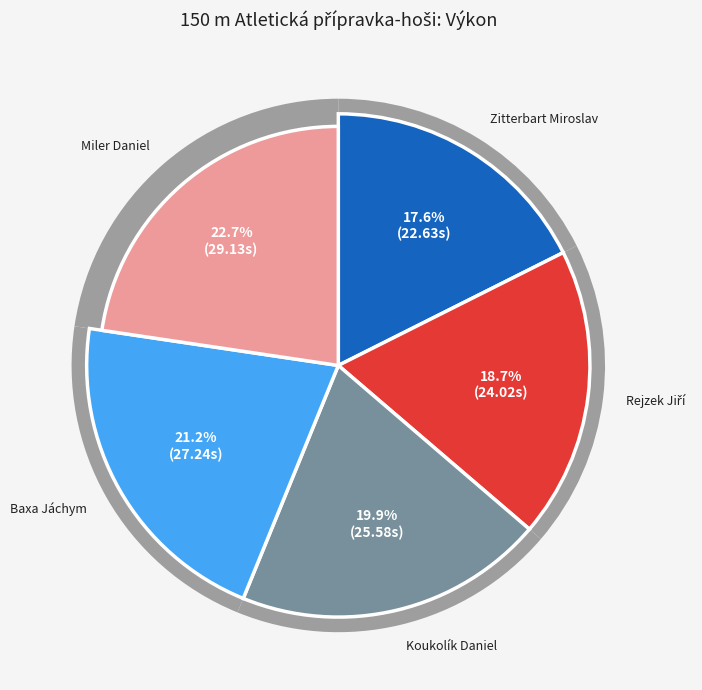

What is the ratio of the value at Koukolík Daniel to the value at Rejzek Jiří?

1.1